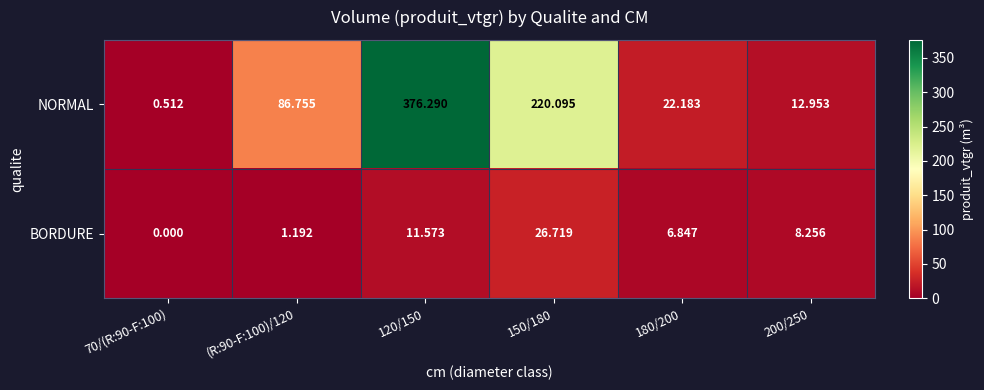

Which series has the largest total across all categories?

NORMAL